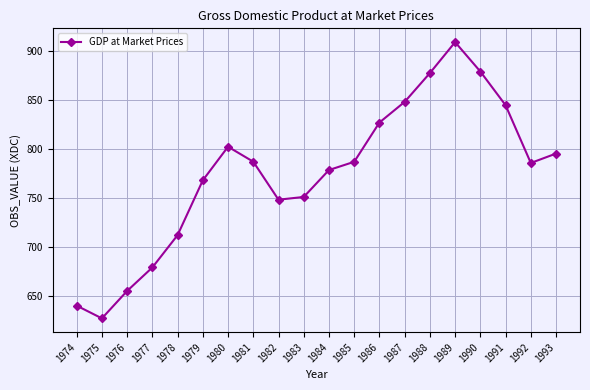

Which category has the highest value across all series?

1989